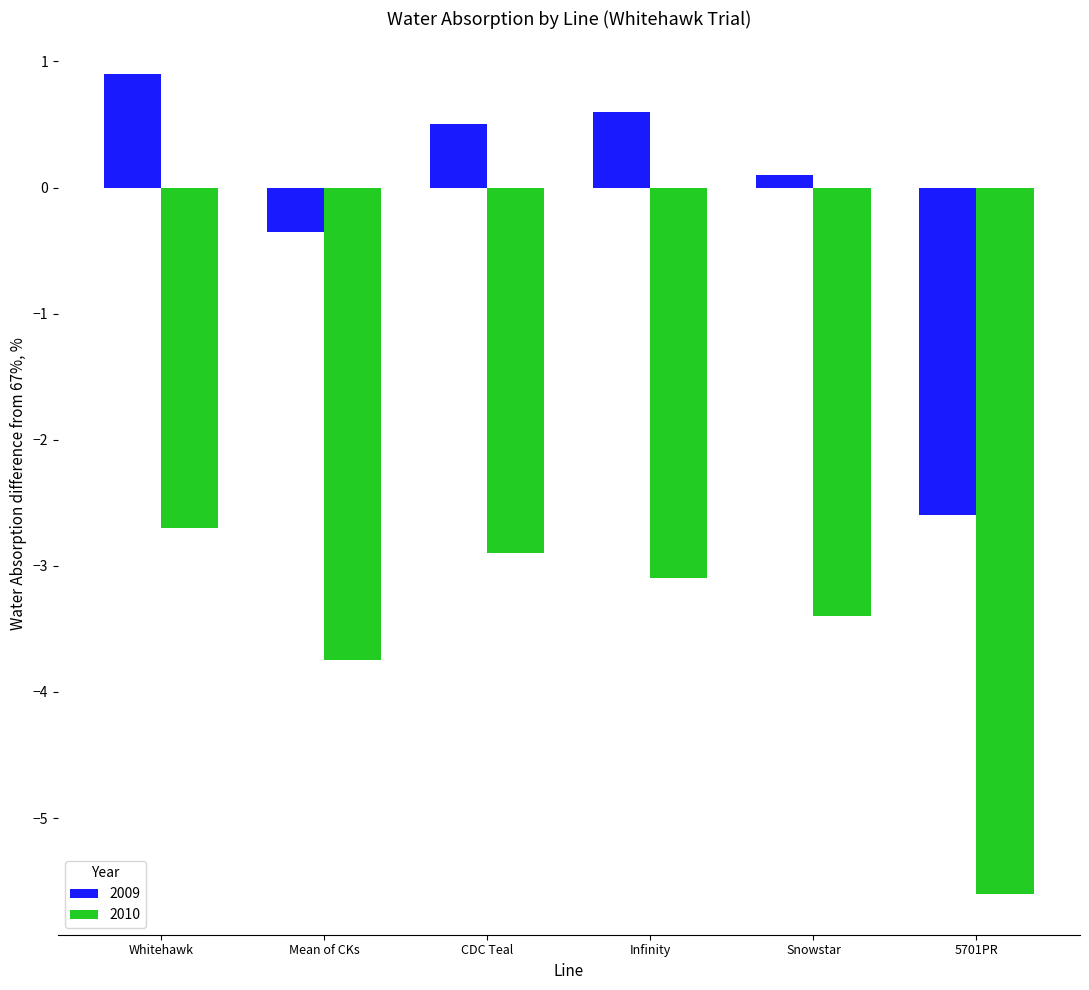

How many categories are shown in the chart?

6